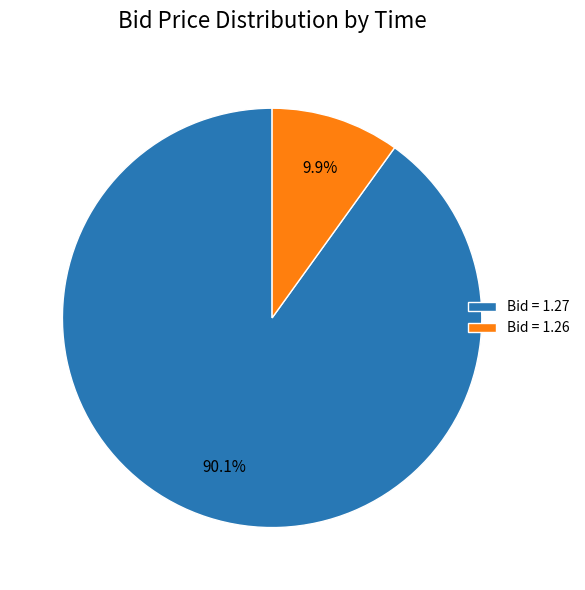

What portion of the pie excludes Bid = 1.26?

90.1%